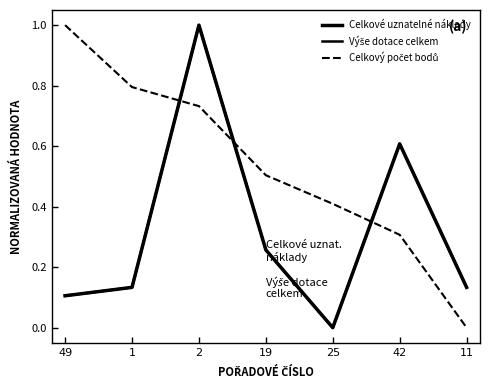

What is the spread (max minus min) of values at 2?

0.3